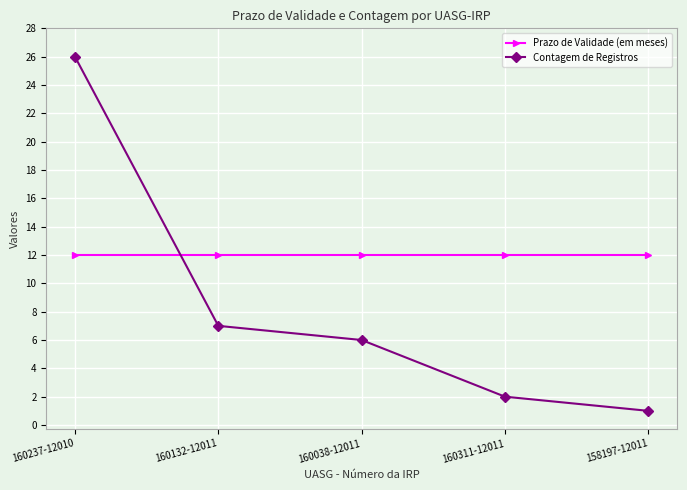

Is it true that Contagem de Registros equals 6 at 160038-12011?

True